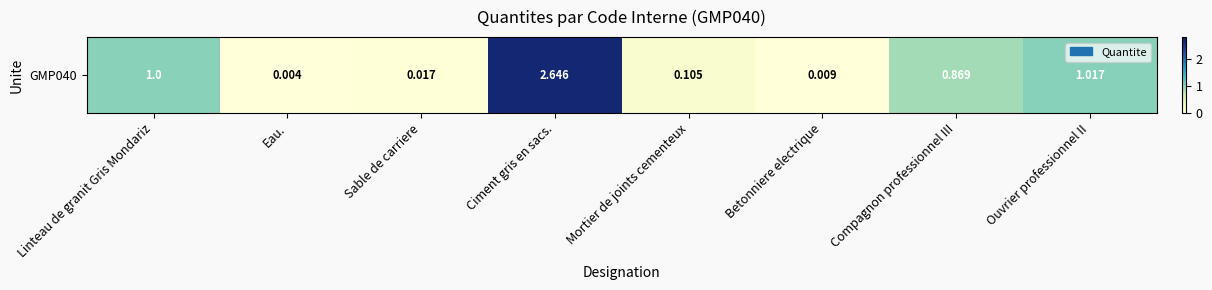

Reading left to right, what are all the values shown in this chart?

Linteau de granit Gris Mondariz=1.0	Eau.=0.0	Sable de carriere=0.0	Ciment gris en sacs.=2.6	Mortier de joints cementeux=0.1	Betonniere electrique=0.0	Compagnon professionnel III=0.9	Ouvrier professionnel II=1.0